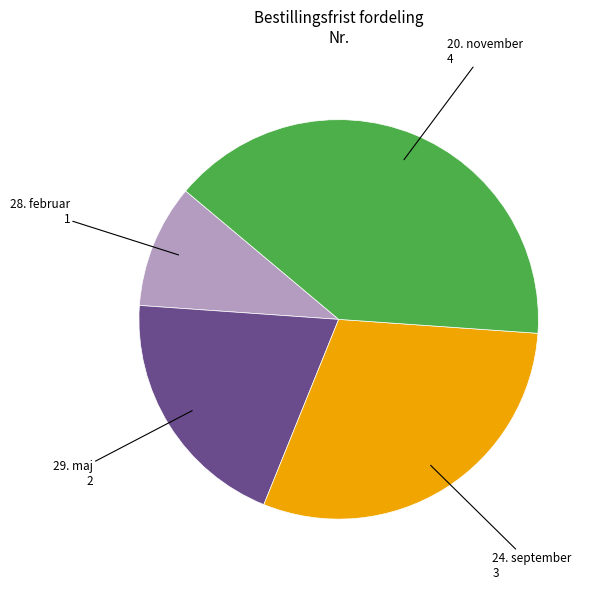

Is there a majority slice in this chart?

No